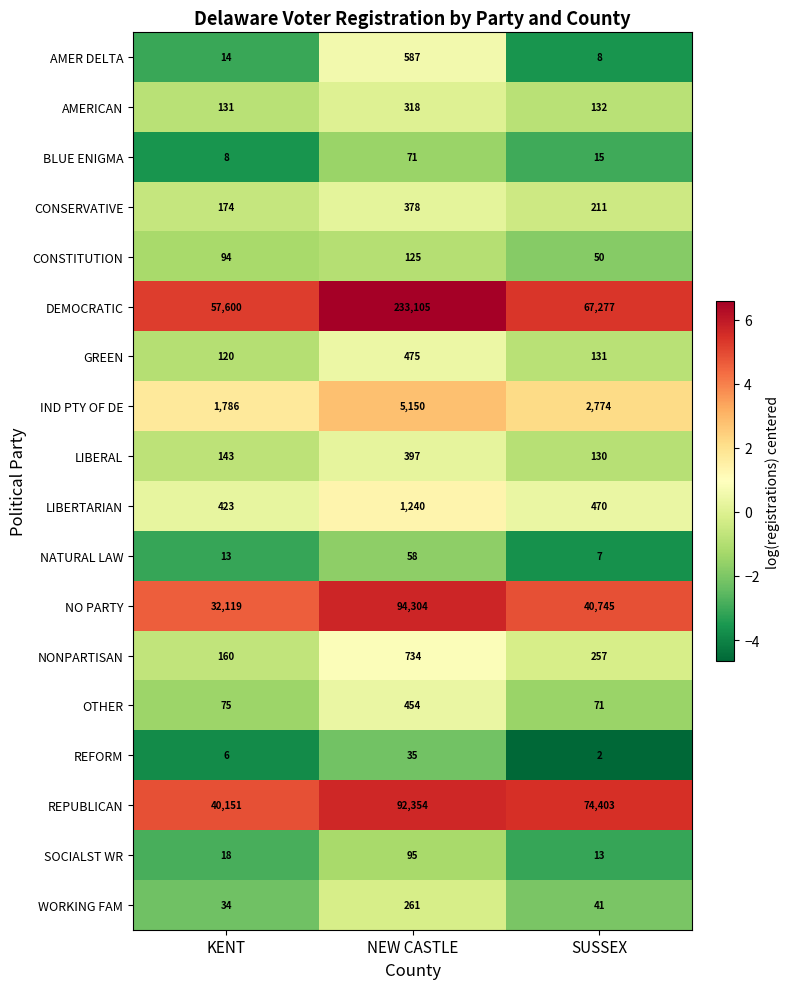

What is the total value across all series at SUSSEX?

186737